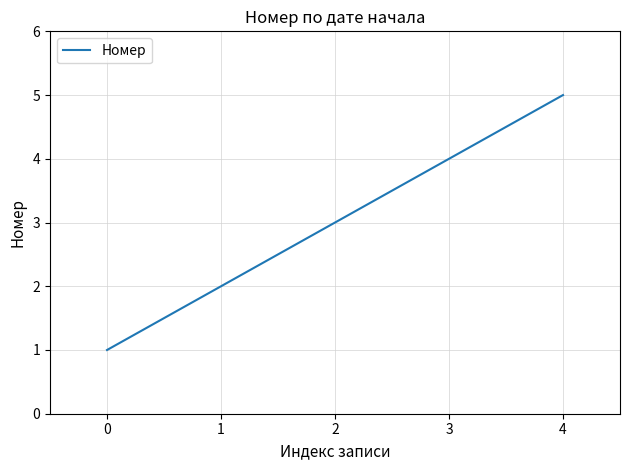

What is the change in value from 2 to 3?

+1